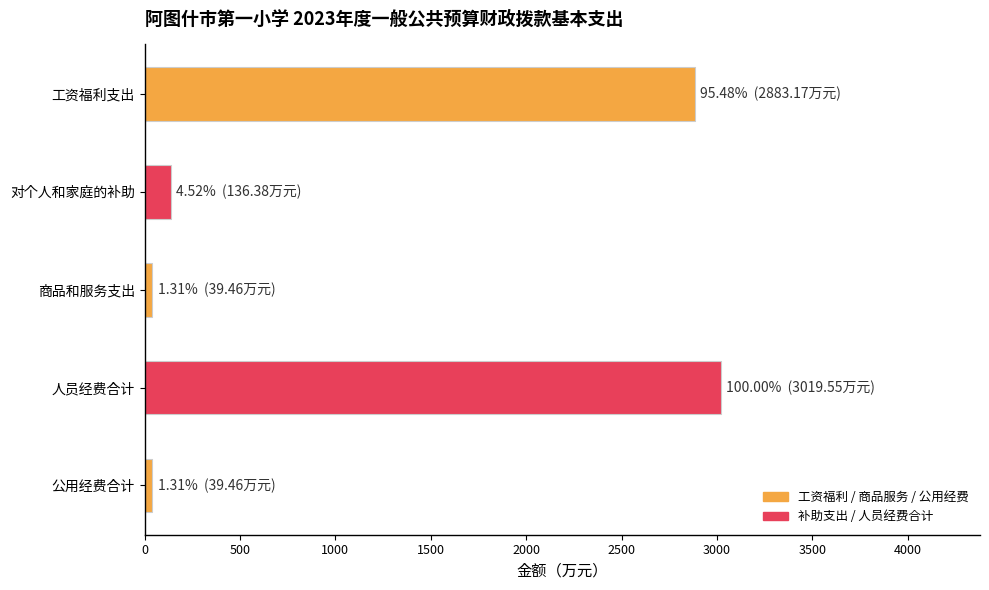

What is the difference between the maximum and minimum values?

2980.1